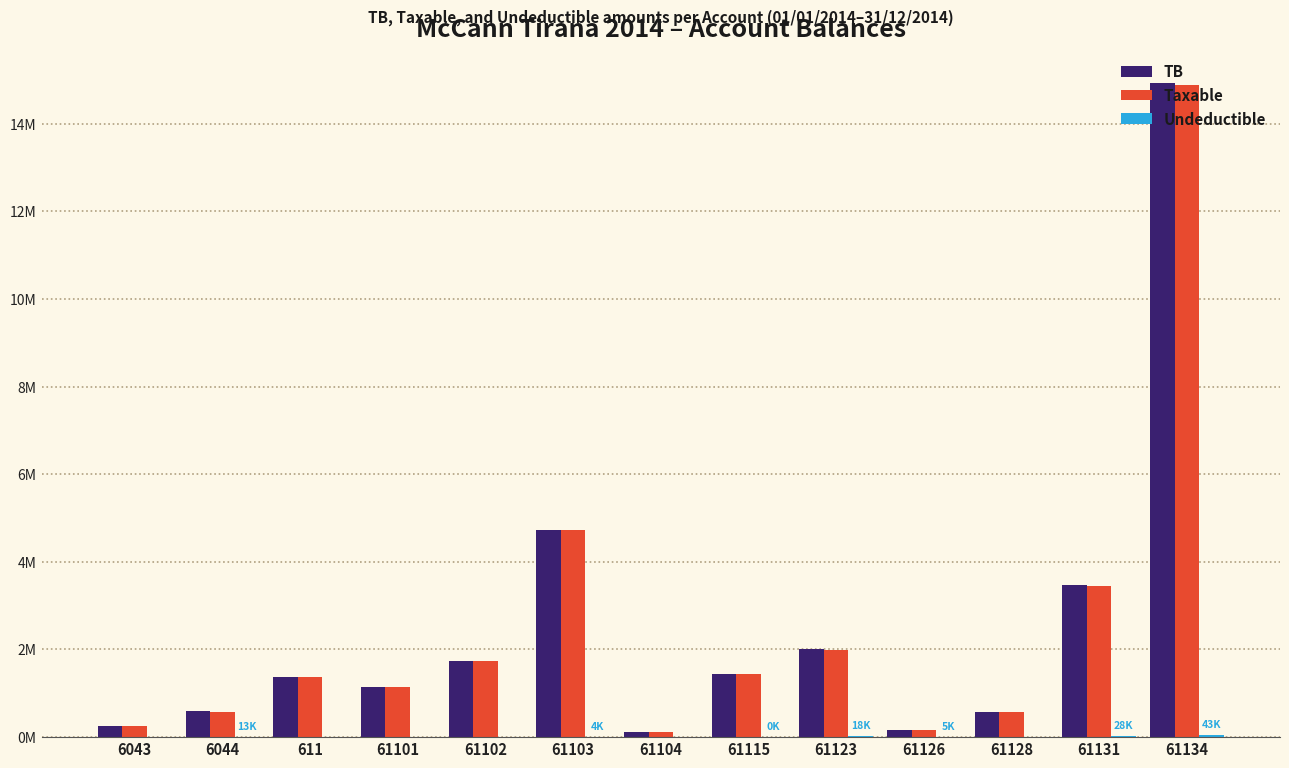

How many bars are there in total?

39